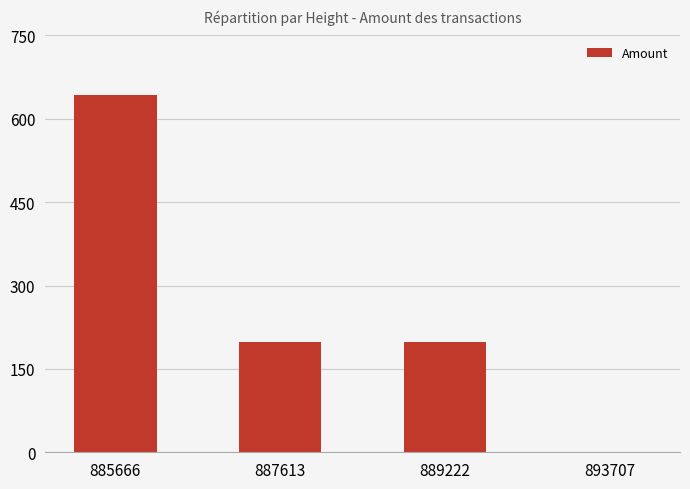

Between 889222 and 893707, which is larger?

889222